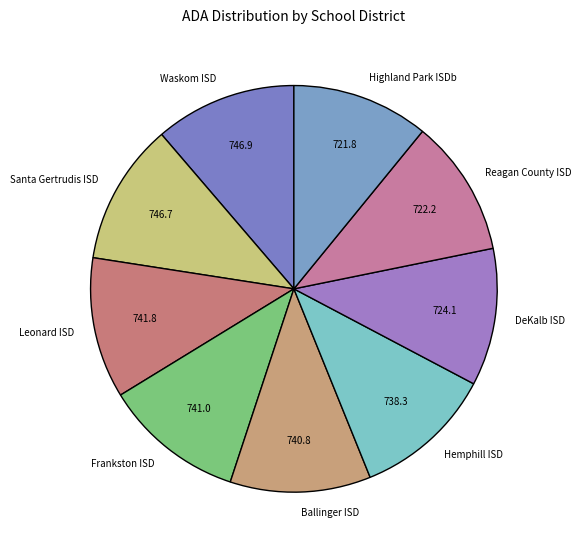

What is the ratio of the value at Hemphill ISD to the value at Reagan County ISD?

1.0